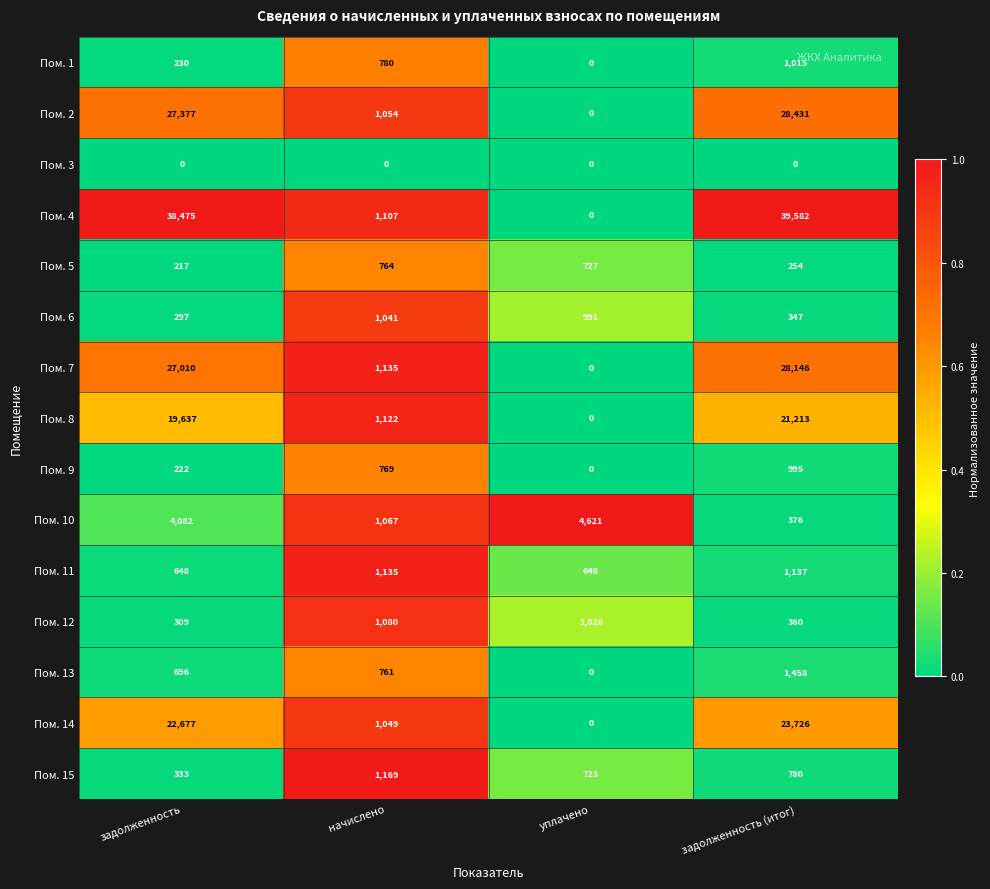

Which series has the largest range (max minus min)?

Пом. 4